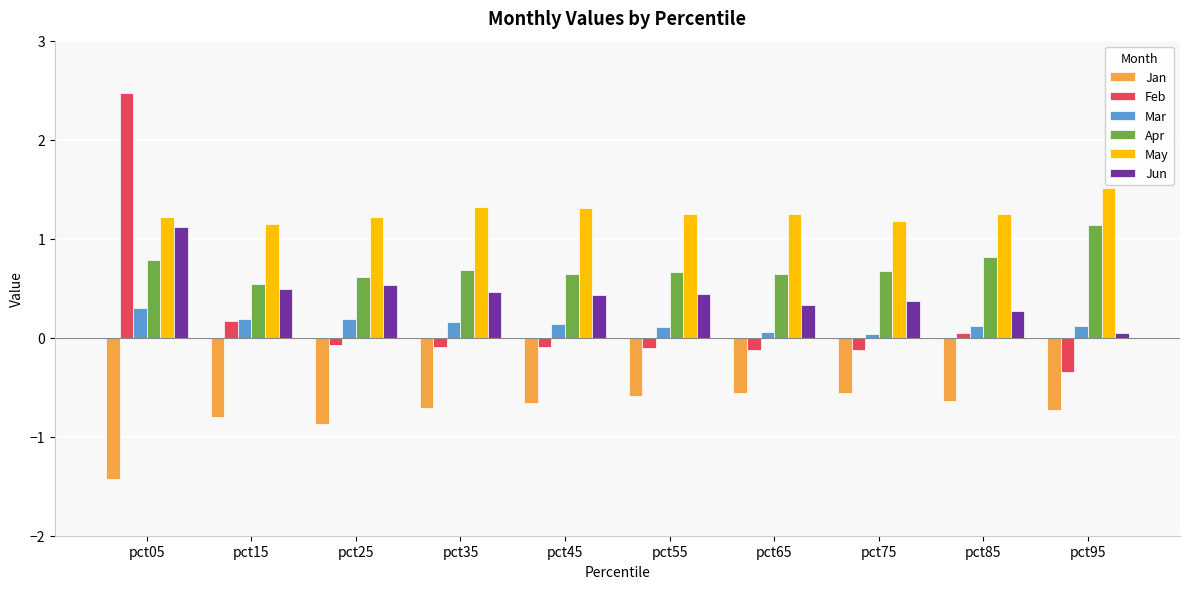

Which series has the widest spread of values?

Feb